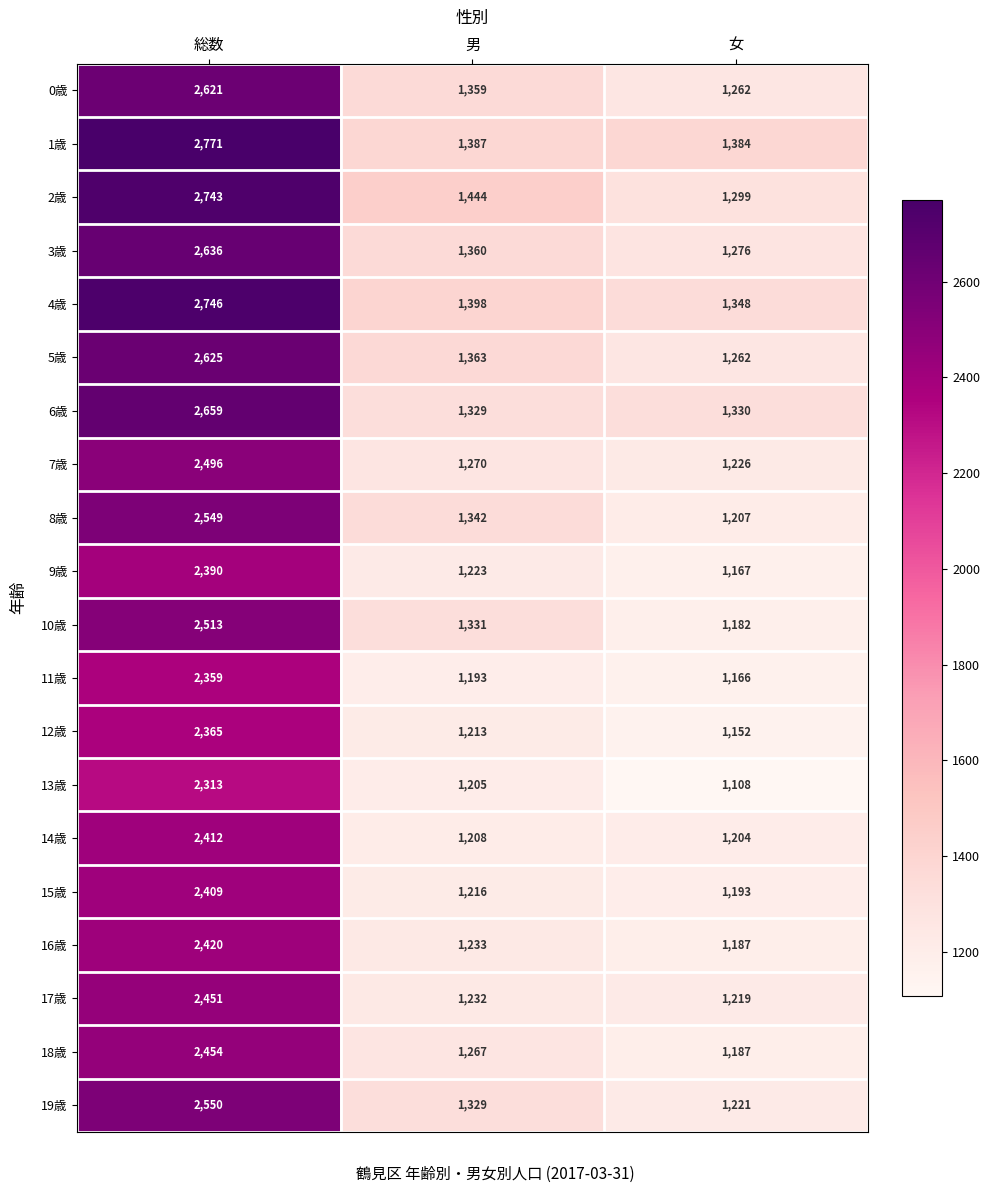

What is the difference between the 17歳 values at 総数 and 男?

1219